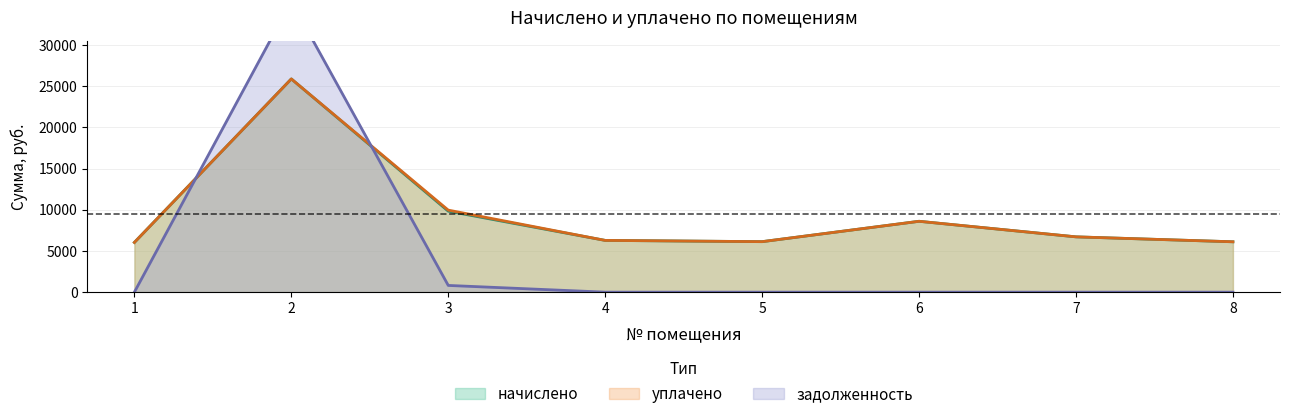

List the series in order of their peak value, highest first.

задолженность, начислено, уплачено